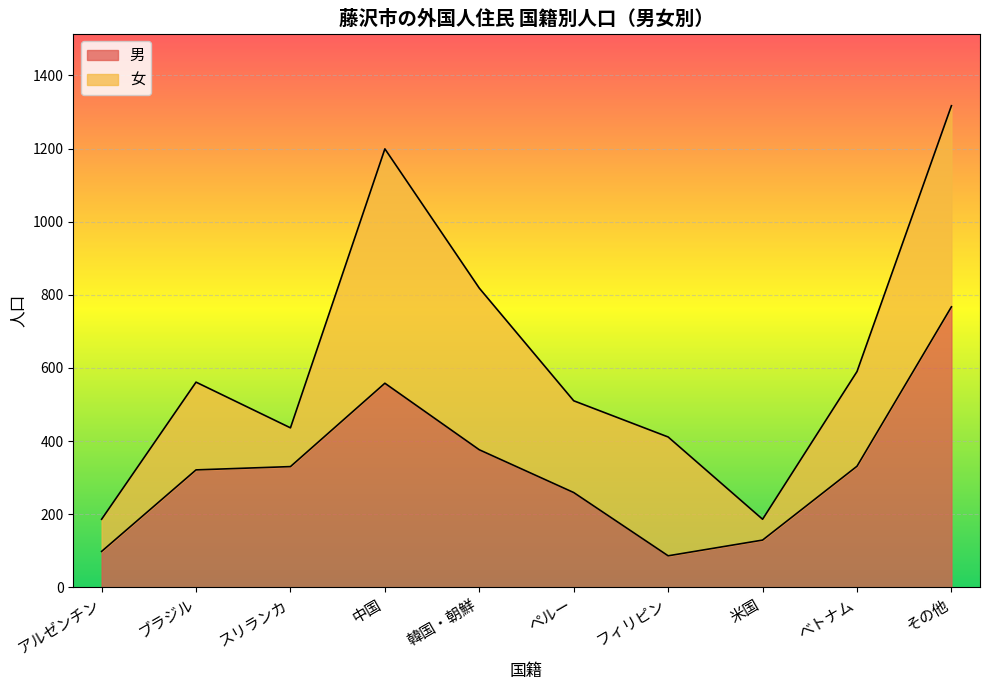

Rank the categories by value from highest to lowest.

その他, 中国, 韓国・朝鮮, べトナム, スリランカ, ブラジル, ペルー, 米国, アルゼンチン, フィリピン